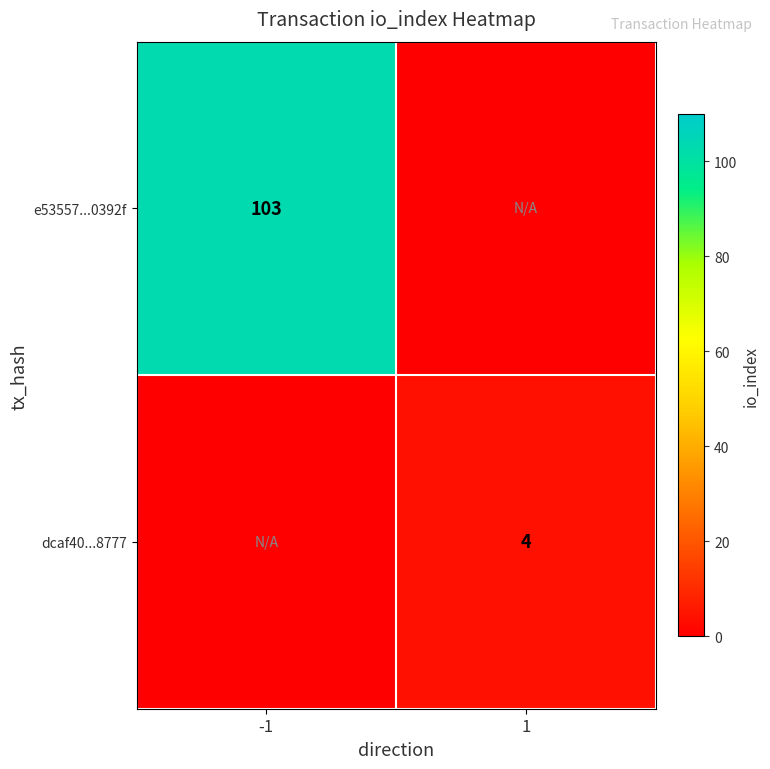

The value of dcaf40...8777 at 1 is 4. True or false?

True